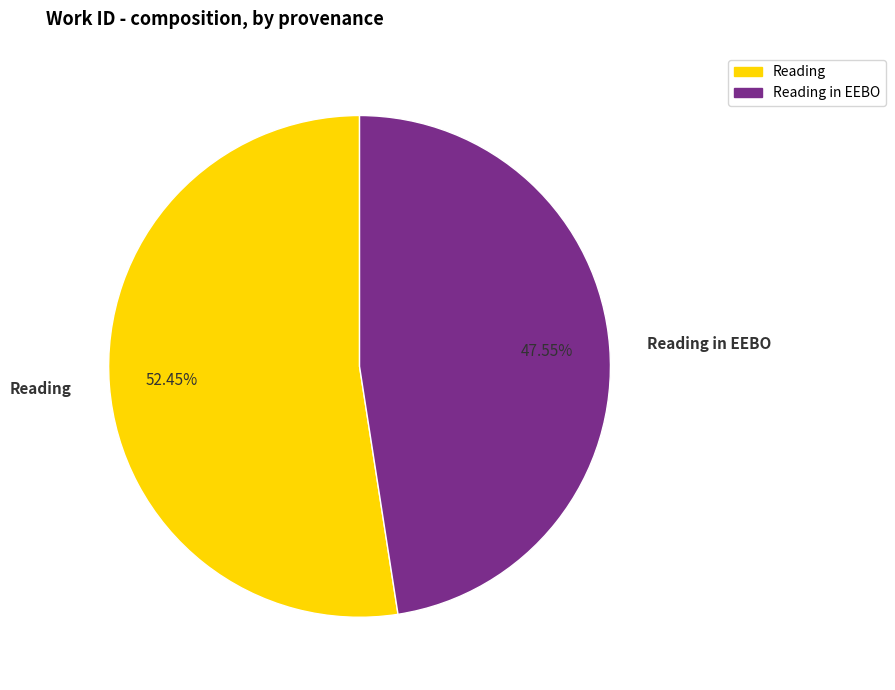

Count the number of slices in the pie.

2